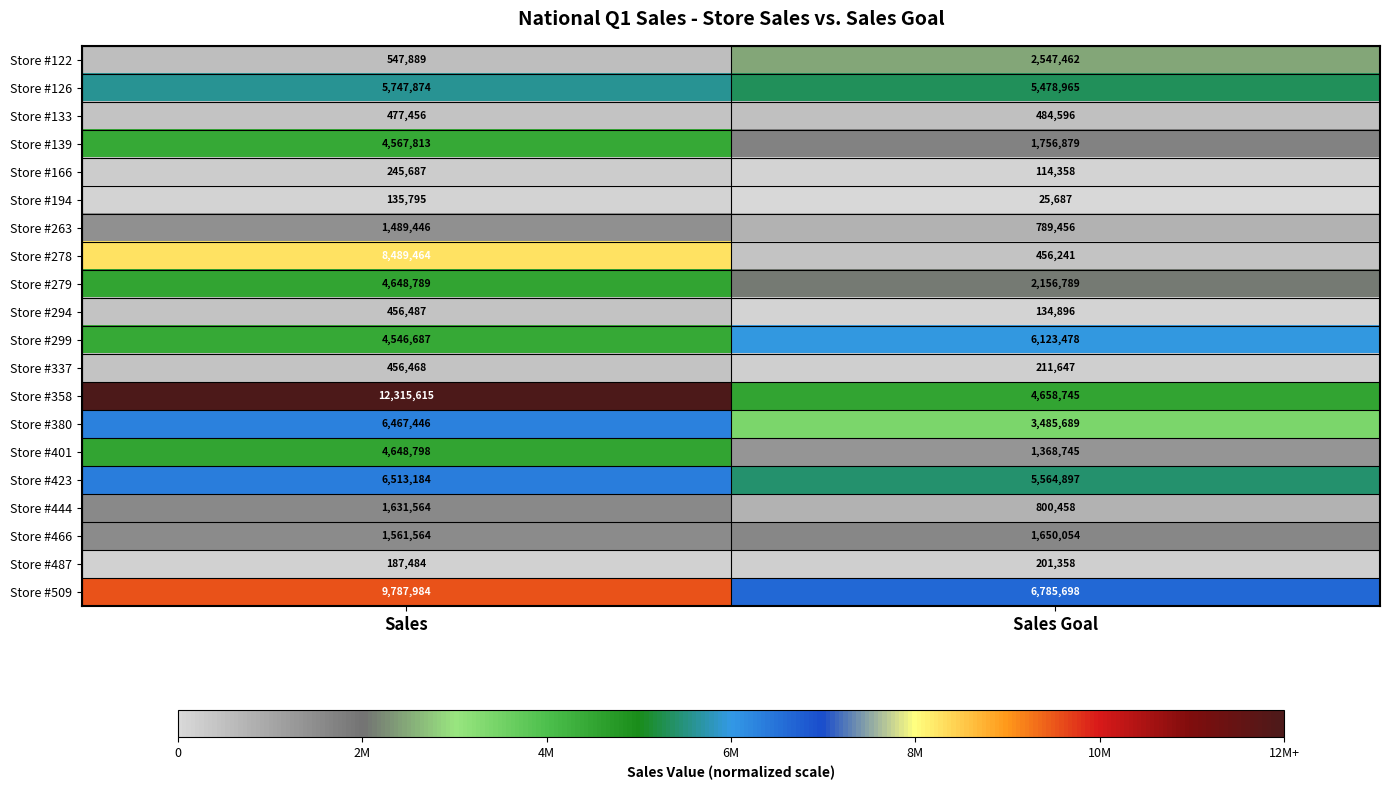

What is the difference between the Store #166 values at Sales Goal and Sales?

131329